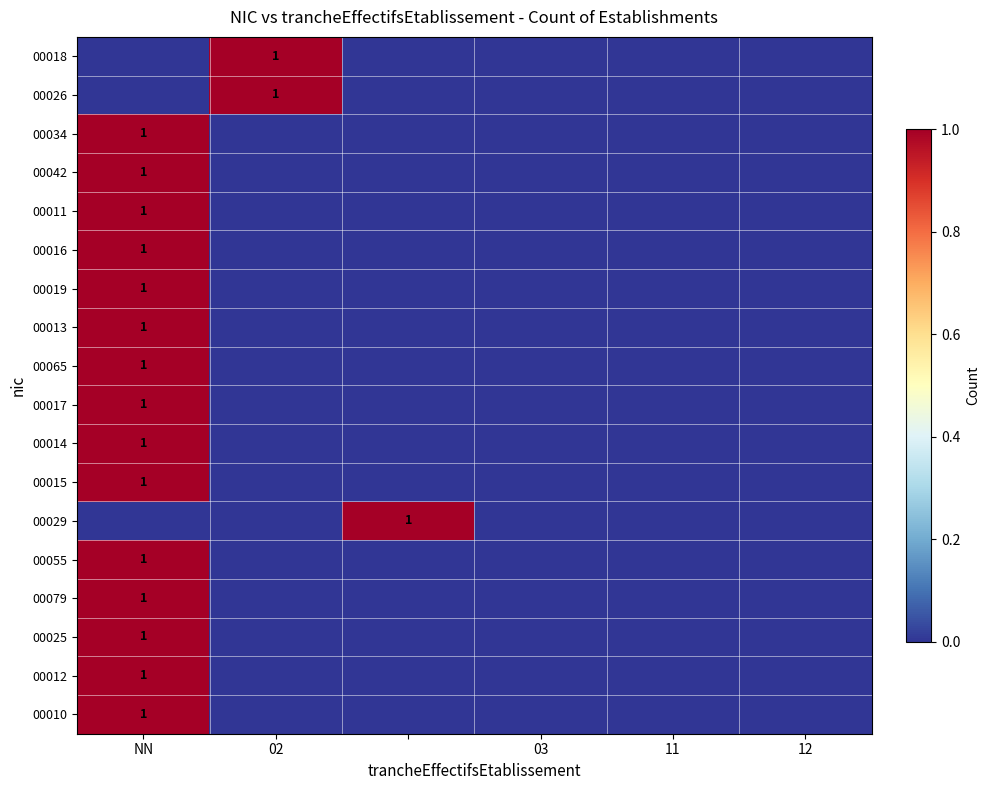

True or false: 00017 has a value of 2 at NN.

False